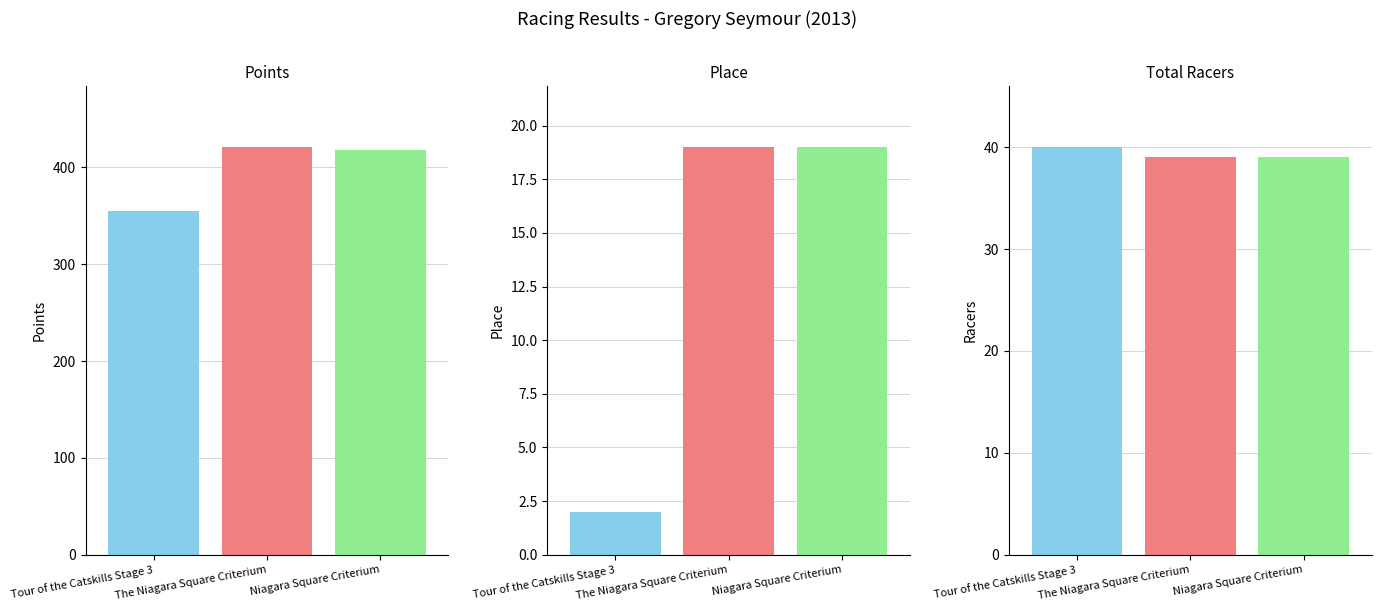

What is the label of the 3rd bar from the right?

Tour of the Catskills Stage 3